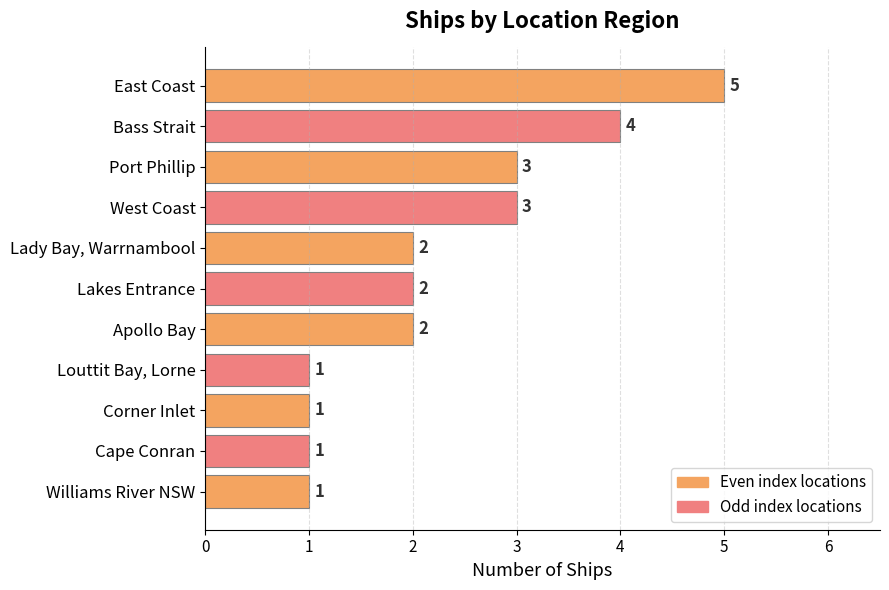

Reading top to bottom, transcribe all the data shown in this chart.

5	4	3	3	2	2	2	1	1	1	1